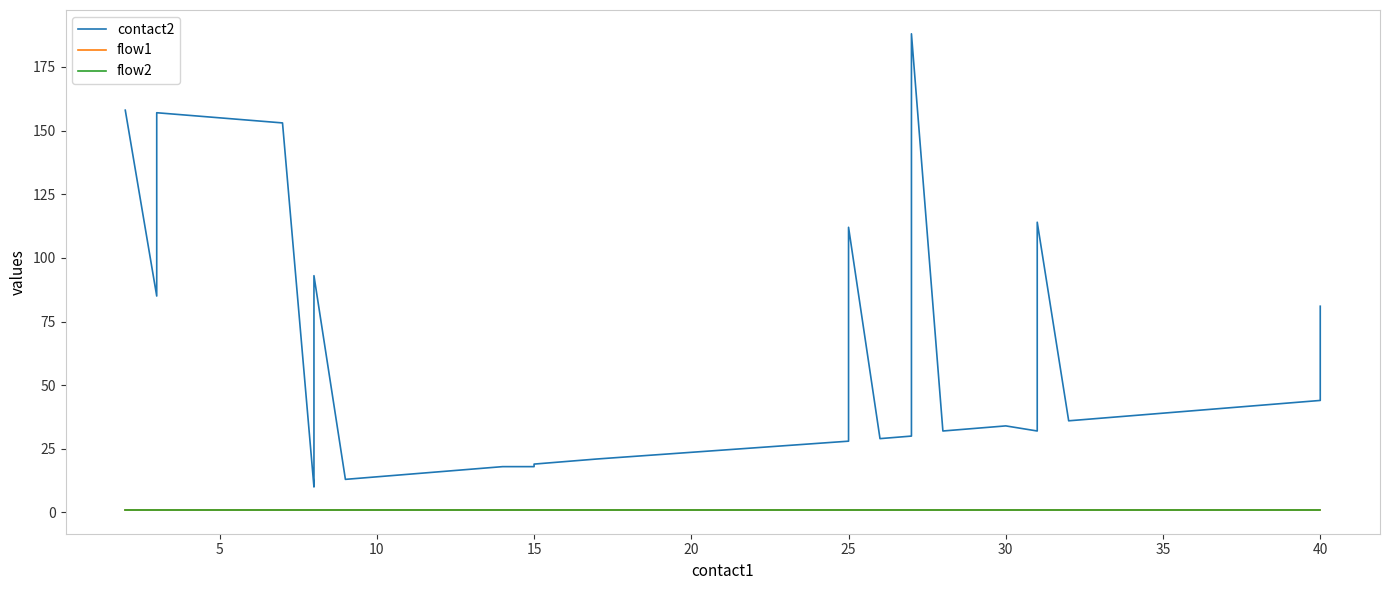

Is this an area chart (filled region under the line)?

No